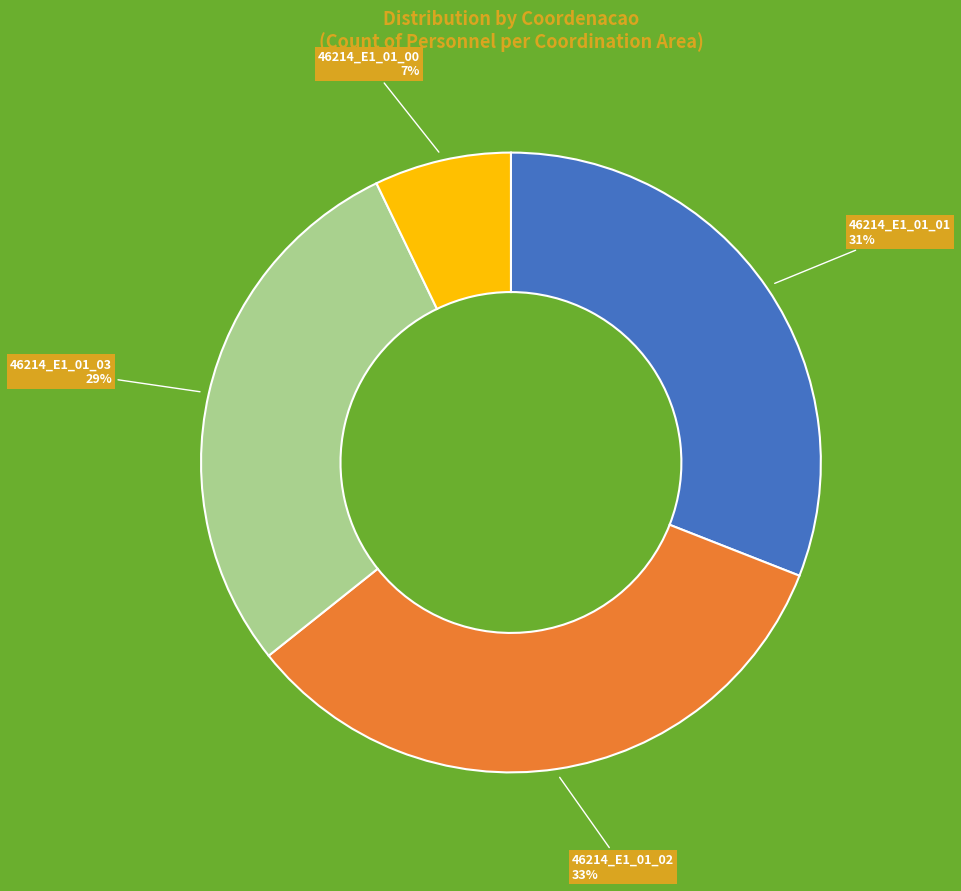

To the nearest percent, what is the average slice percentage?

25%